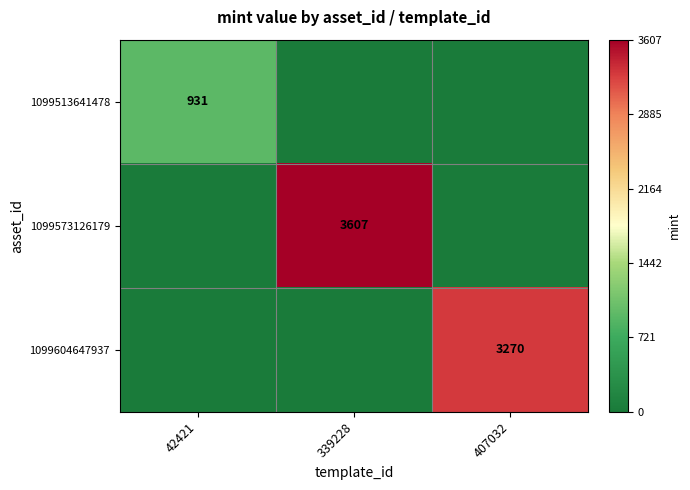

True or false: 1099513641478 has a value of 931 at 42421.

True